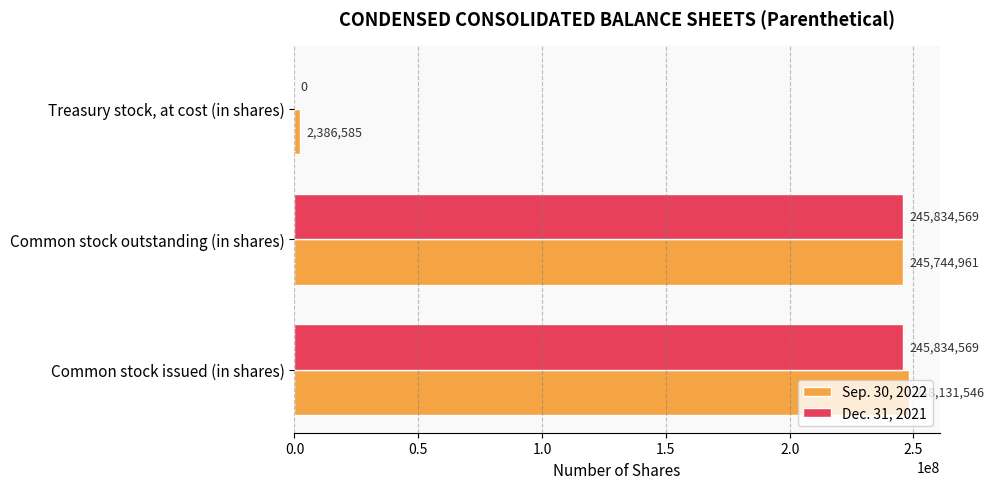

What is the highest value of the Sep. 30, 2022 series?

248131546